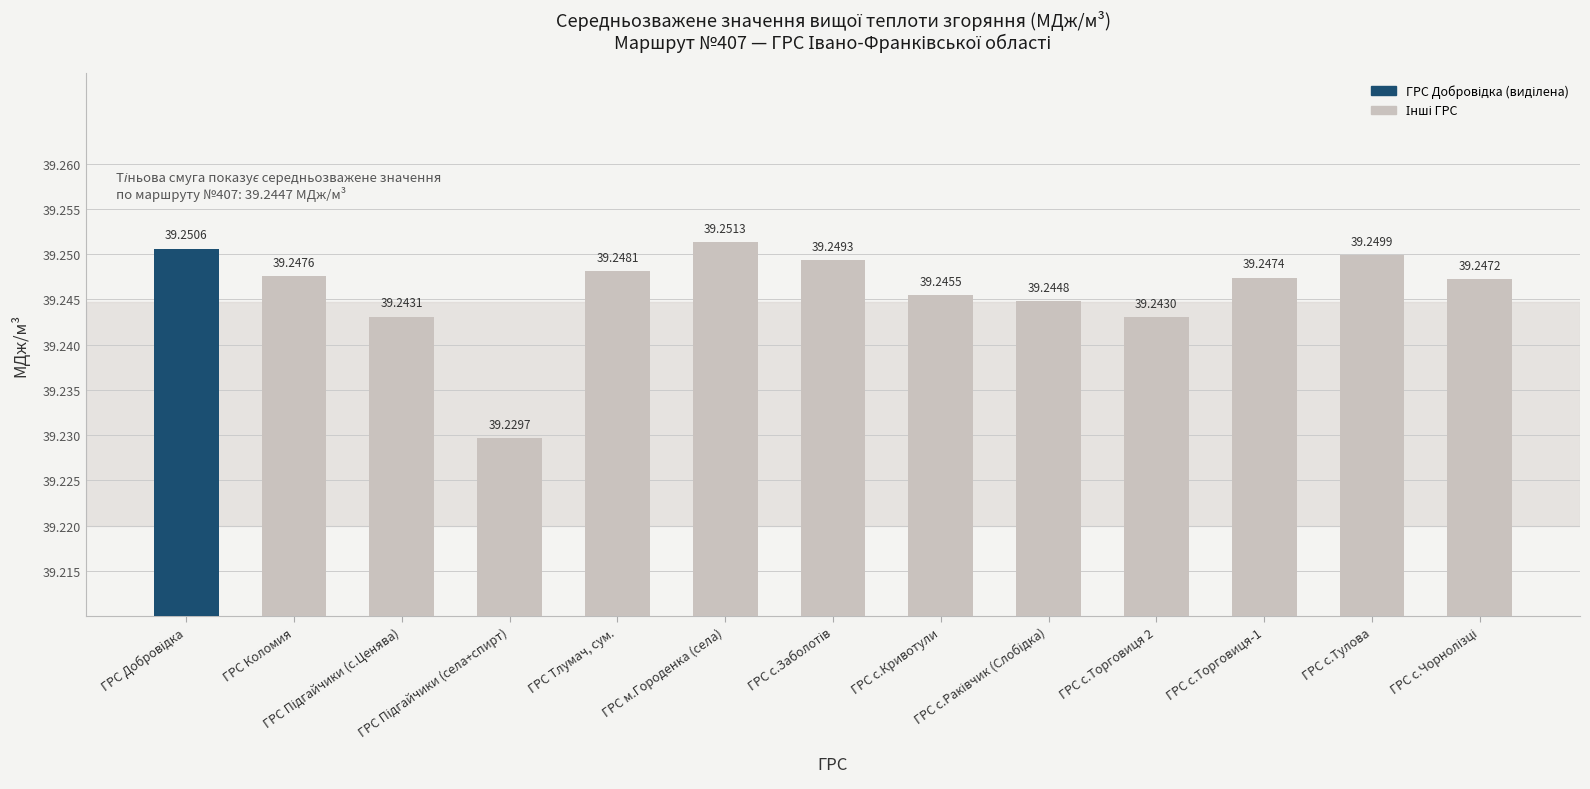

What is the sum of all values?

510.2